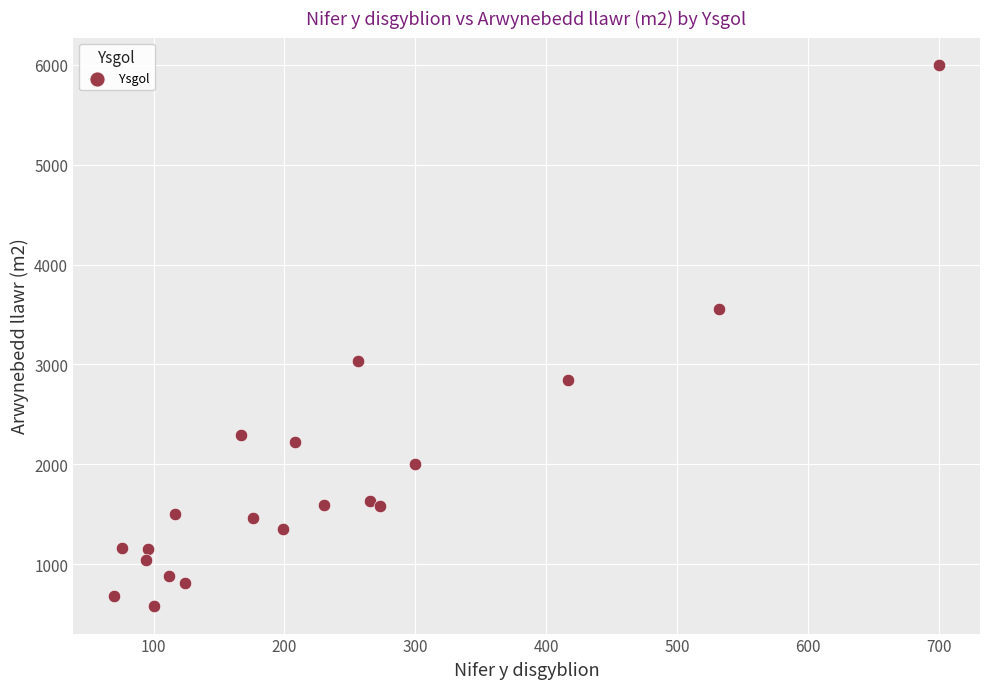

What is the range of Y values (max minus min)?

5422